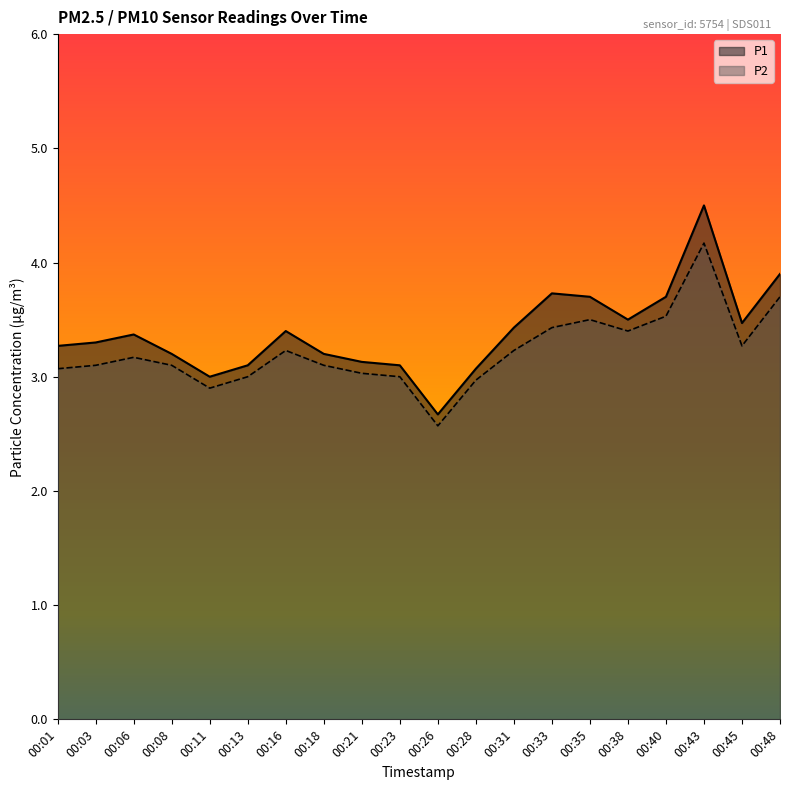

How many interior local valleys does the P2 series have?

4